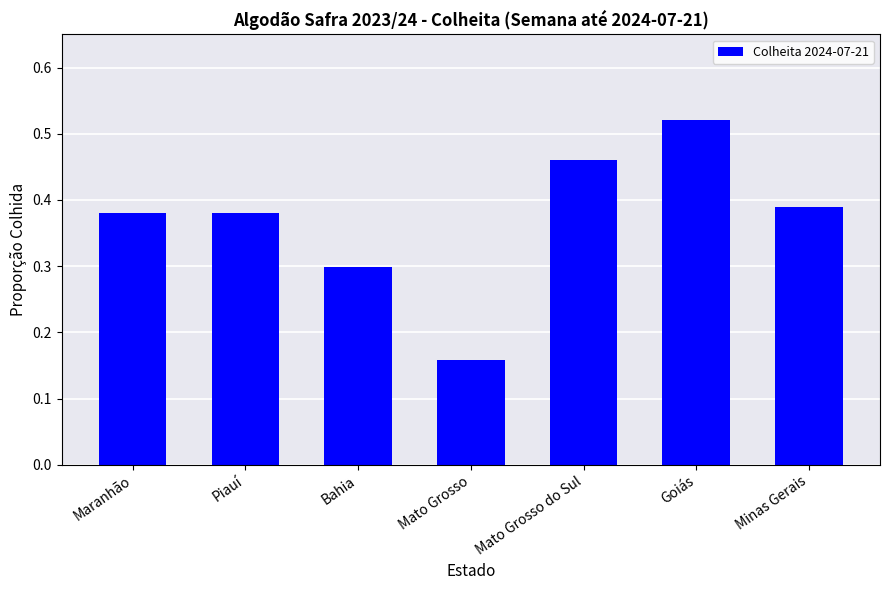

Between Goiás and Mato Grosso, which is larger?

Goiás